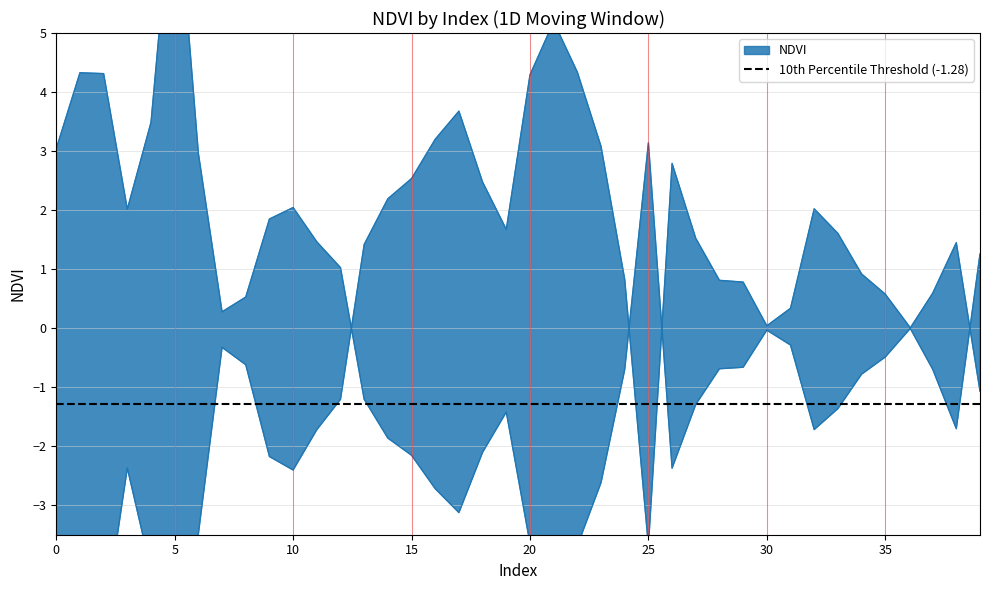

Reading right to left, transcribe all the data shown in this chart.

1.3	-1.7	-0.7	0.0	0.6	0.9	1.6	2.0	0.3	0.0	0.8	0.8	1.5	2.8	-3.7	0.8	3.1	4.3	5.2	4.3	1.7	2.5	3.7	3.2	2.5	2.2	1.4	-1.2	-1.7	-2.4	-2.2	-0.6	-0.3	-3.5	-9.3	-4.1	-2.4	-5.1	-5.1	-3.6